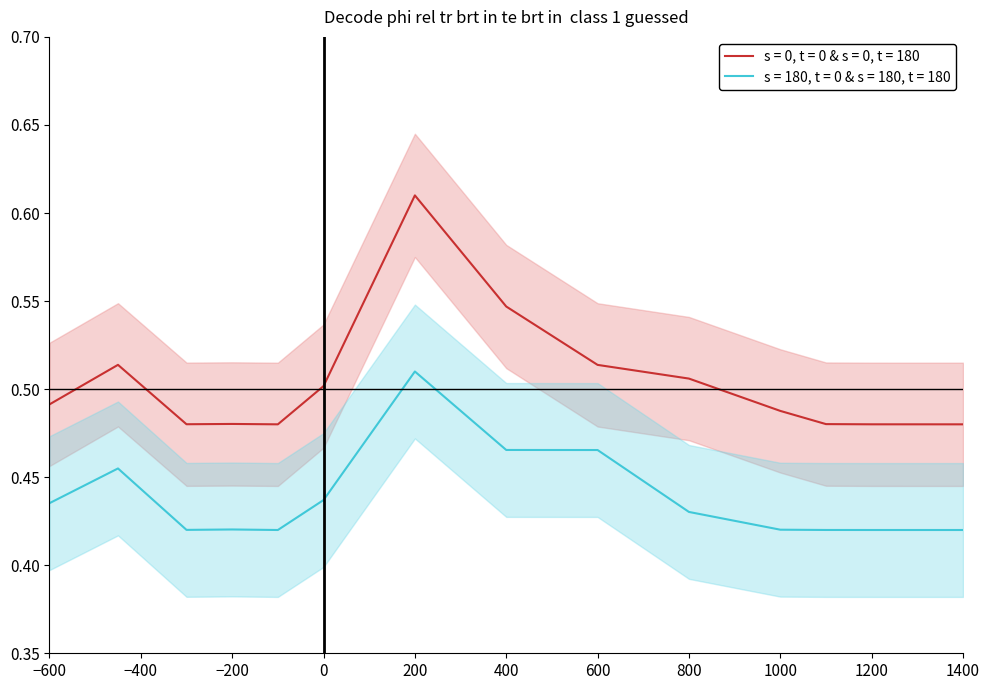

Is it true that s = 180, t = 0 & s = 180, t = 180 equals 0.2 at 1400?

False